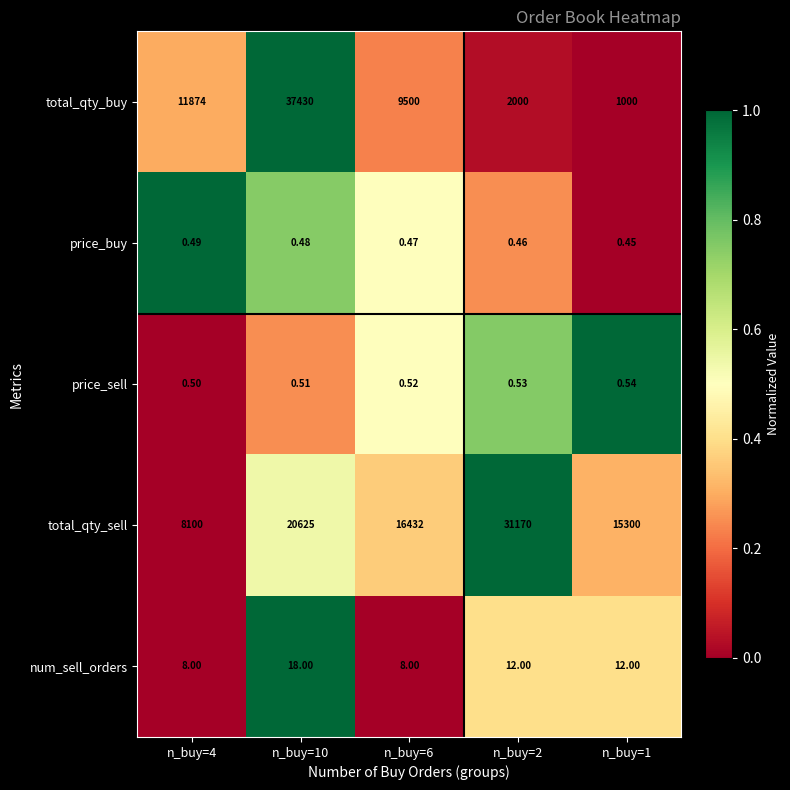

What is the greatest value displayed?

37430.0